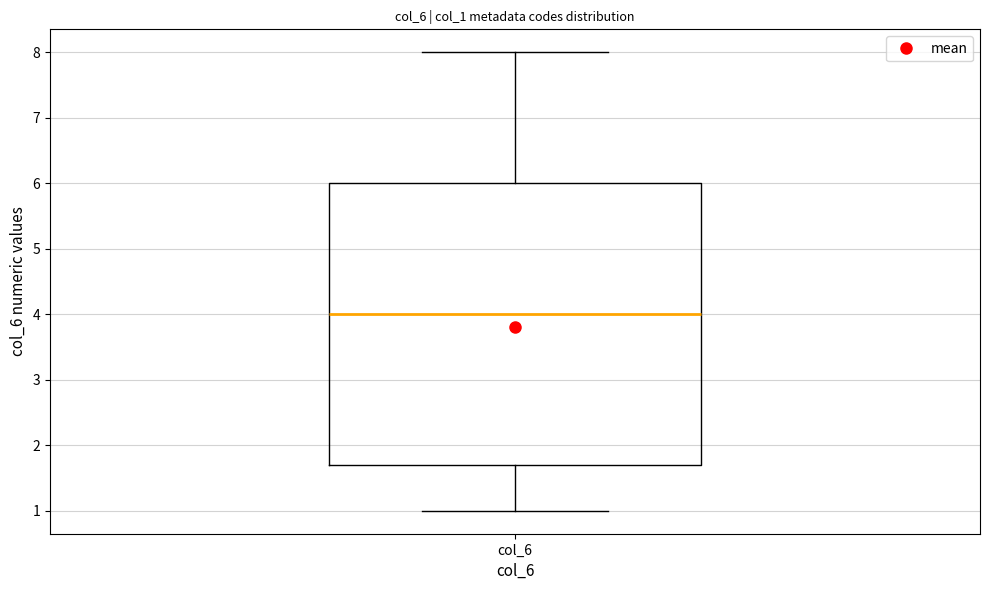

Transcribe this box plot: give where the median line is, the range the box spans, and where the two whiskers end, as read against the y-axis. The values are not printed on the chart, so give them approximately, as read against the axis.

median 4.0, box 1.7 to 6.0, whiskers 1.0 to 8.0